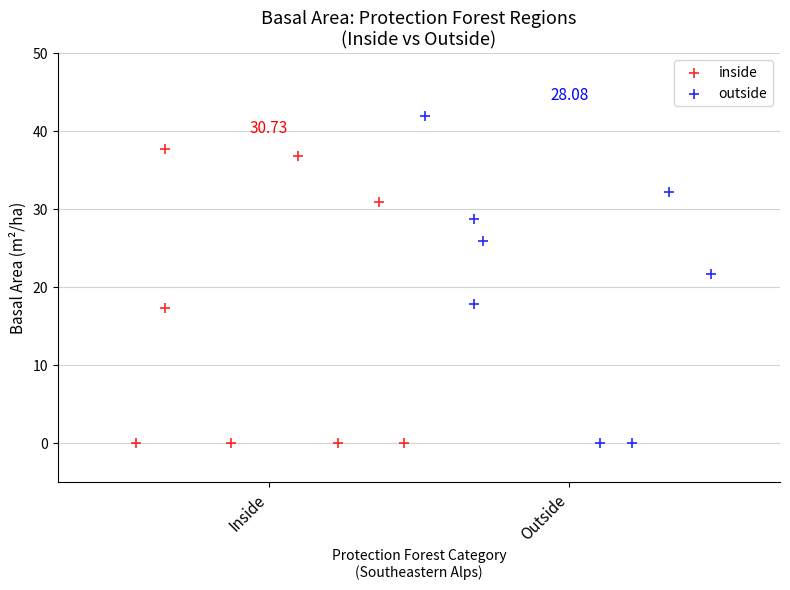

Which series has the largest Y range (max minus min)?

outside